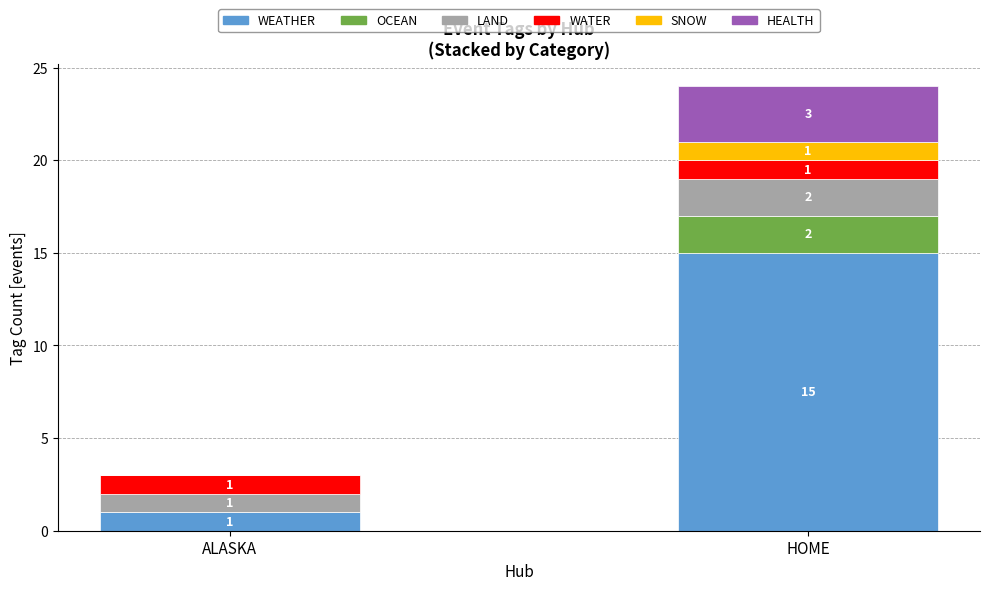

At which category is the sum across all series the highest?

HOME